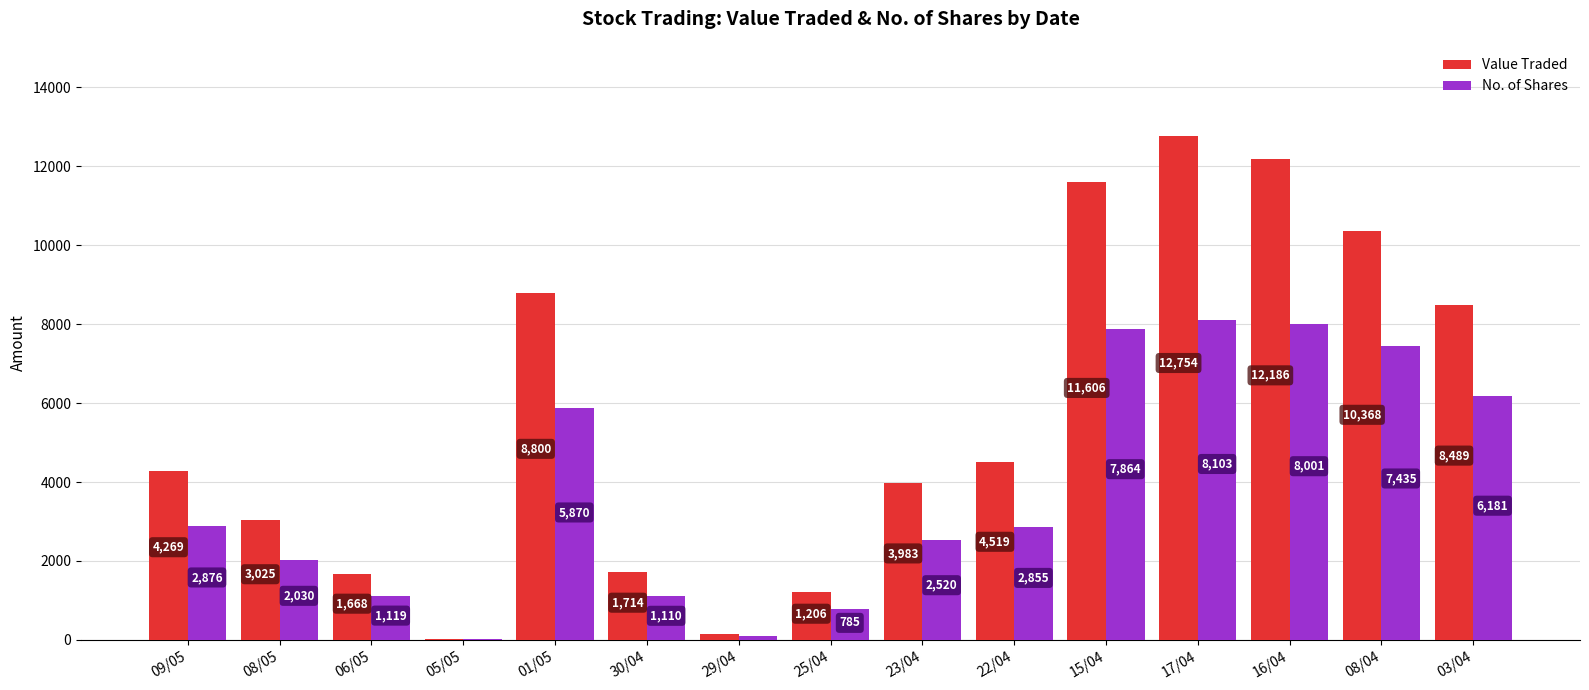

What is the difference between the No. of Shares values at 01/05 and 23/04?

3350